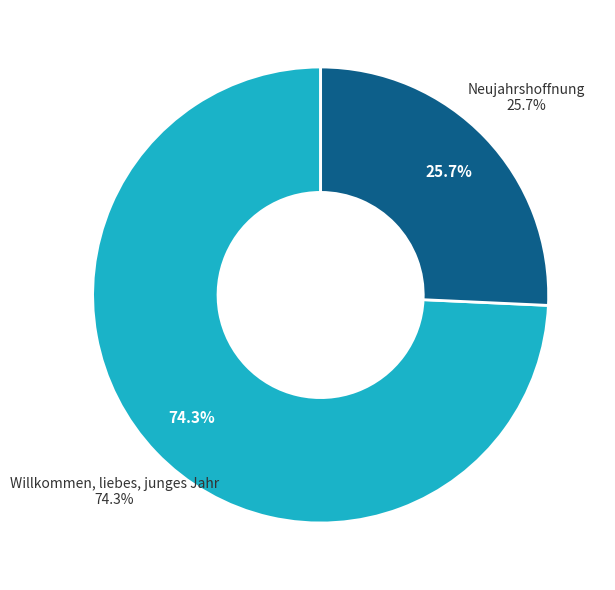

True or false: Neujahrshoffnung accounts for 26% of the total.

True